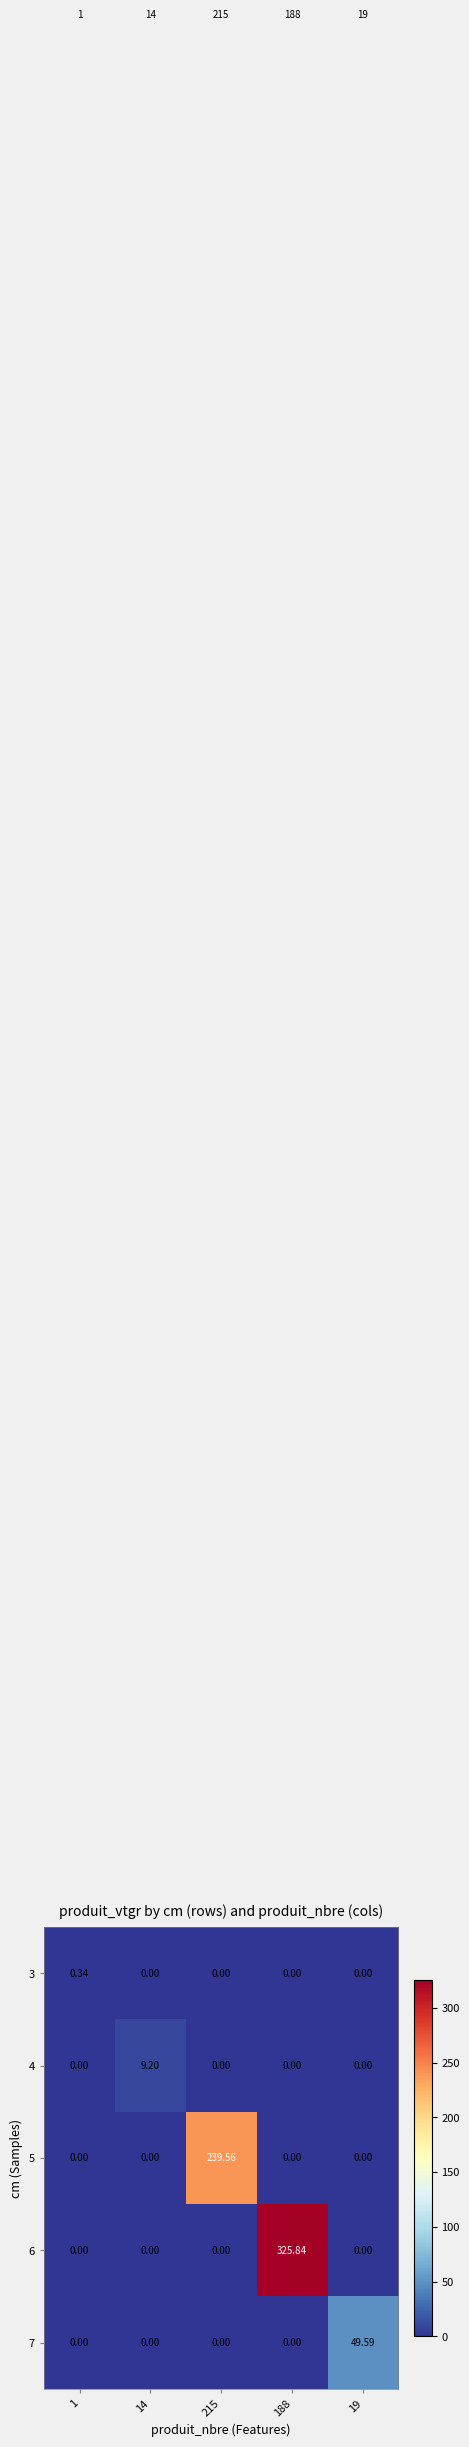

Which series has the widest spread of values?

6